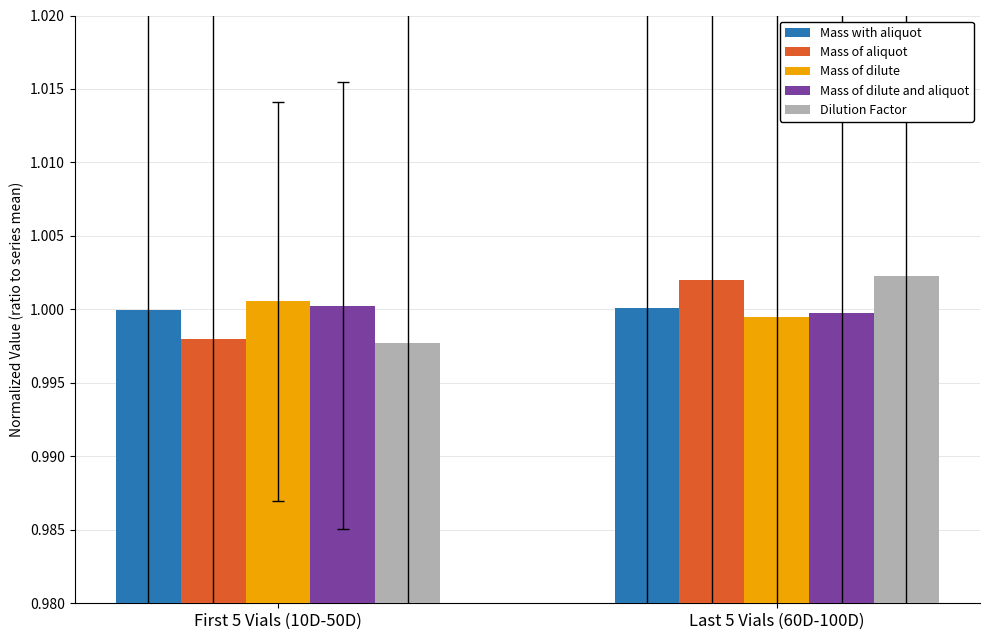

Rank the categories by Dilution Factor value from lowest to highest.

First 5 Vials (10D-50D), Last 5 Vials (60D-100D)